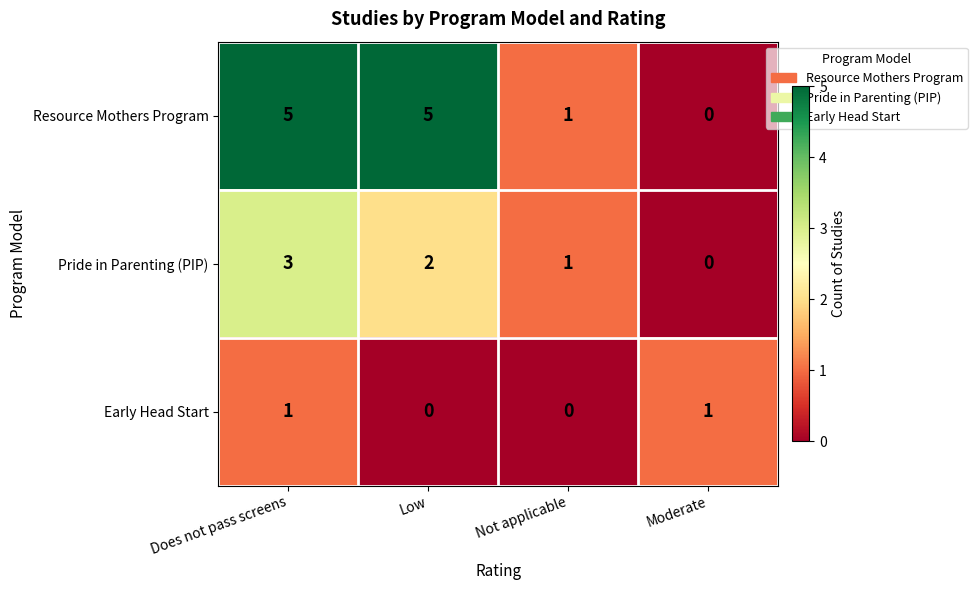

Between Low and Not applicable, which series saw the biggest shift?

Resource Mothers Program